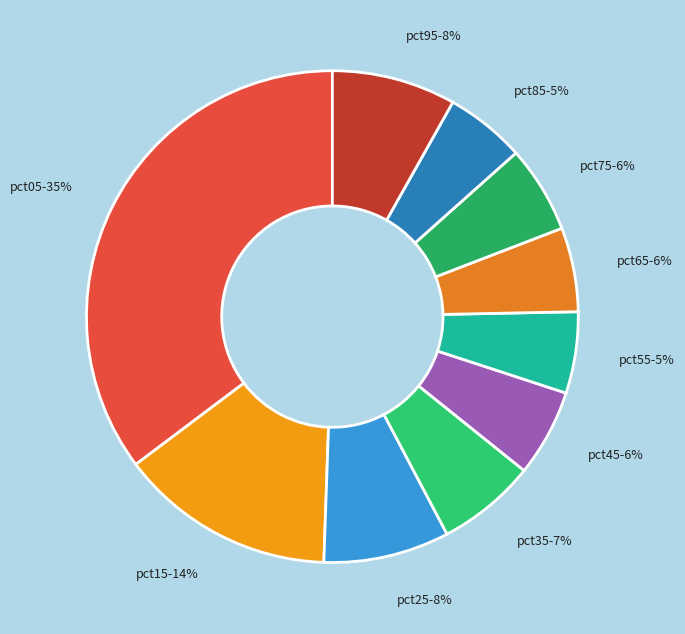

To the nearest percent, what is the difference between the largest and smallest slice percentages?

30%